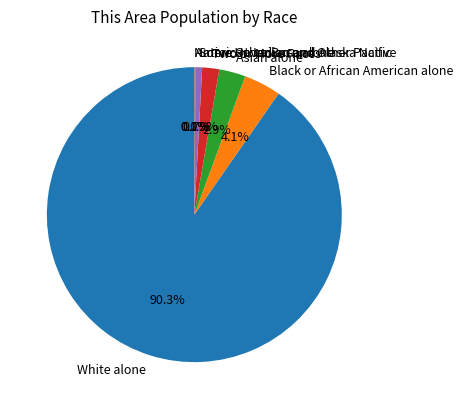

To the nearest percent, what percentage of the pie is Two or More Races?

2%